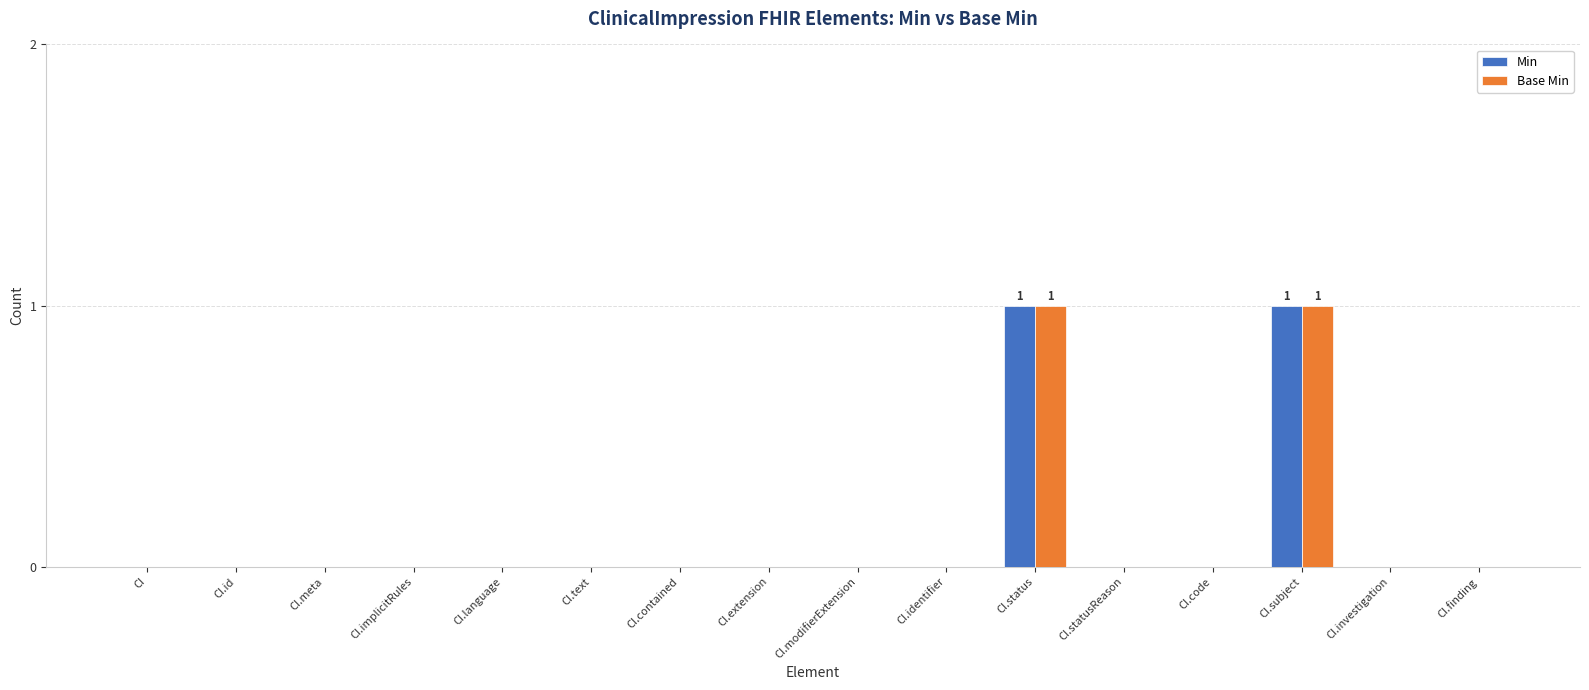

Are the bars grouped side by side (vs. stacked)?

Yes